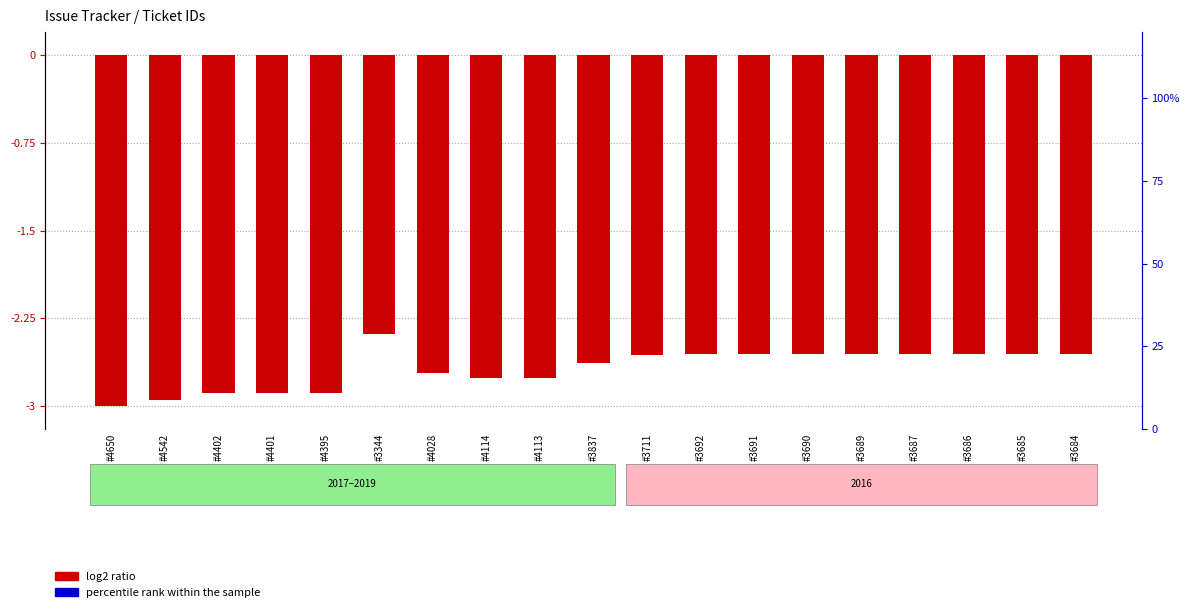

Between #4401 and #3687, which is larger?

#3687